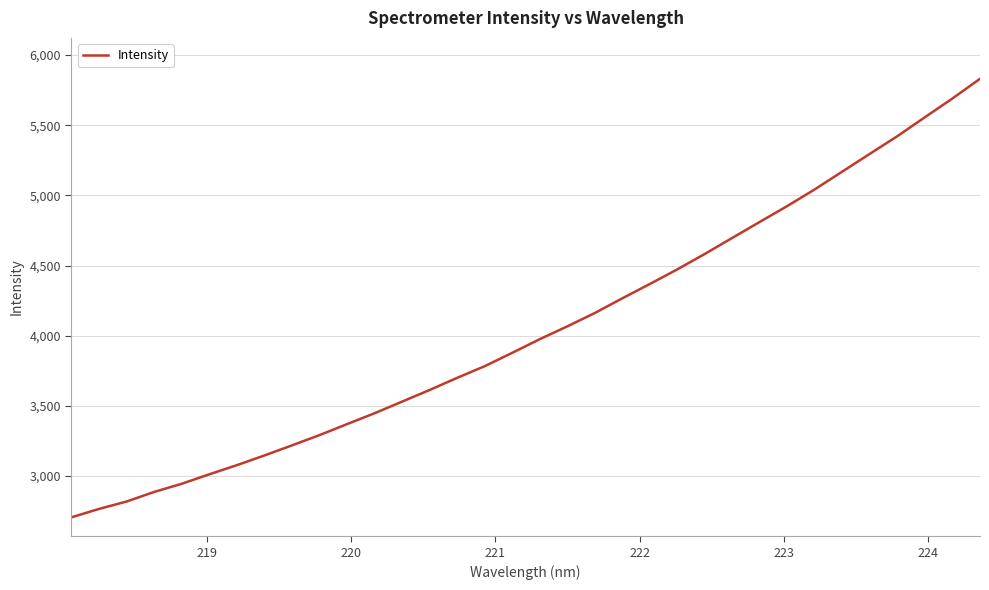

How many lines are shown in the chart?

1